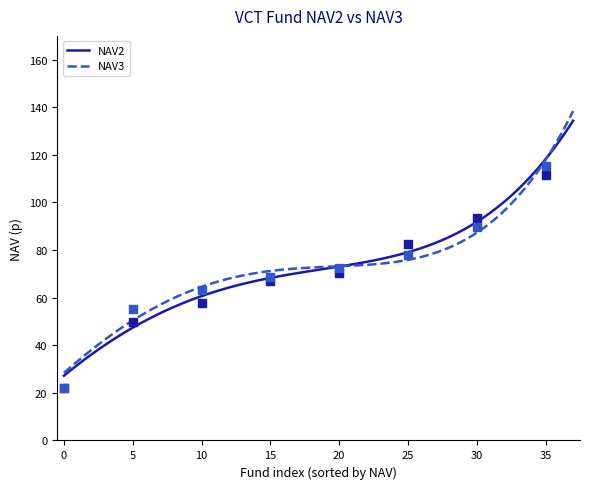

What is the minimum value for NAV3?

28.4